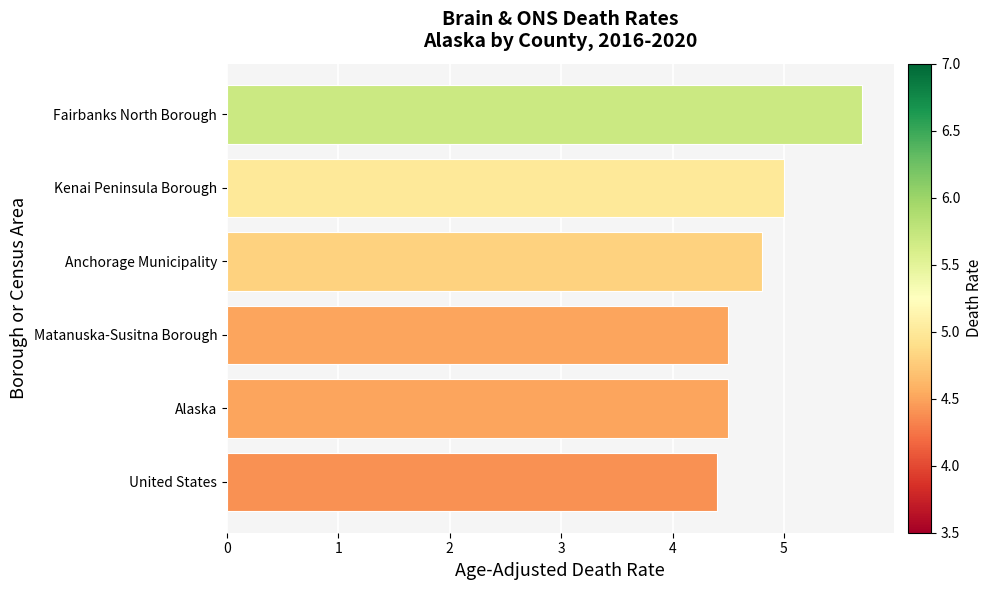

Reading bottom to top, transcribe all the data shown in this chart.

United States=4.4	Alaska=4.5	Matanuska-Susitna Borough=4.5	Anchorage Municipality=4.8	Kenai Peninsula Borough=5.0	Fairbanks North Borough=5.7